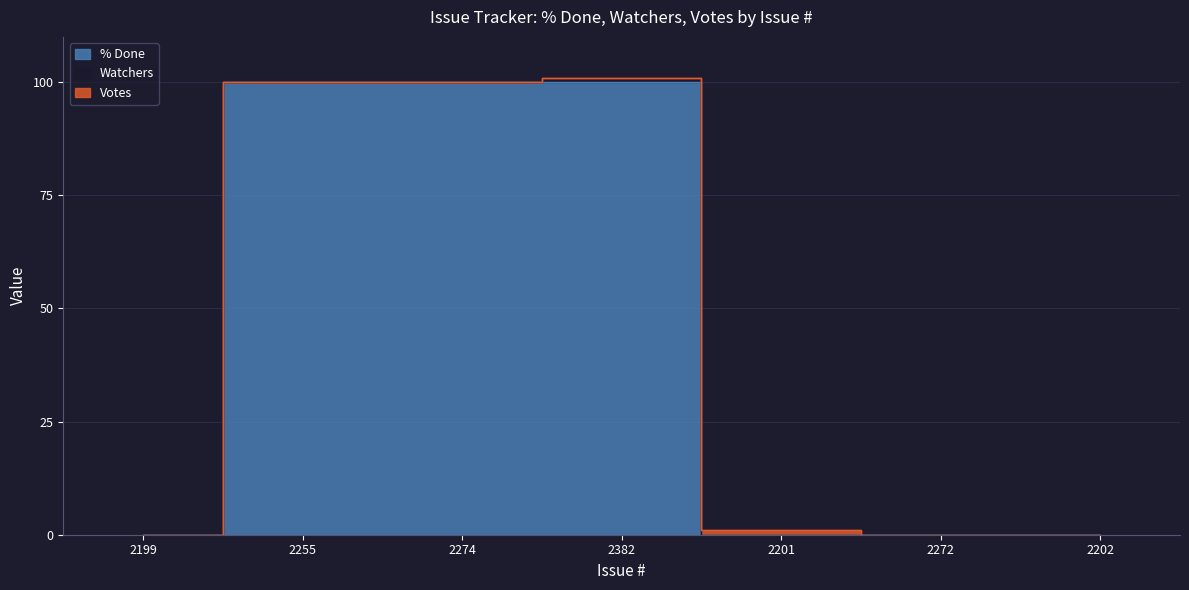

The Votes series shows 1 at 2199. True or false?

False